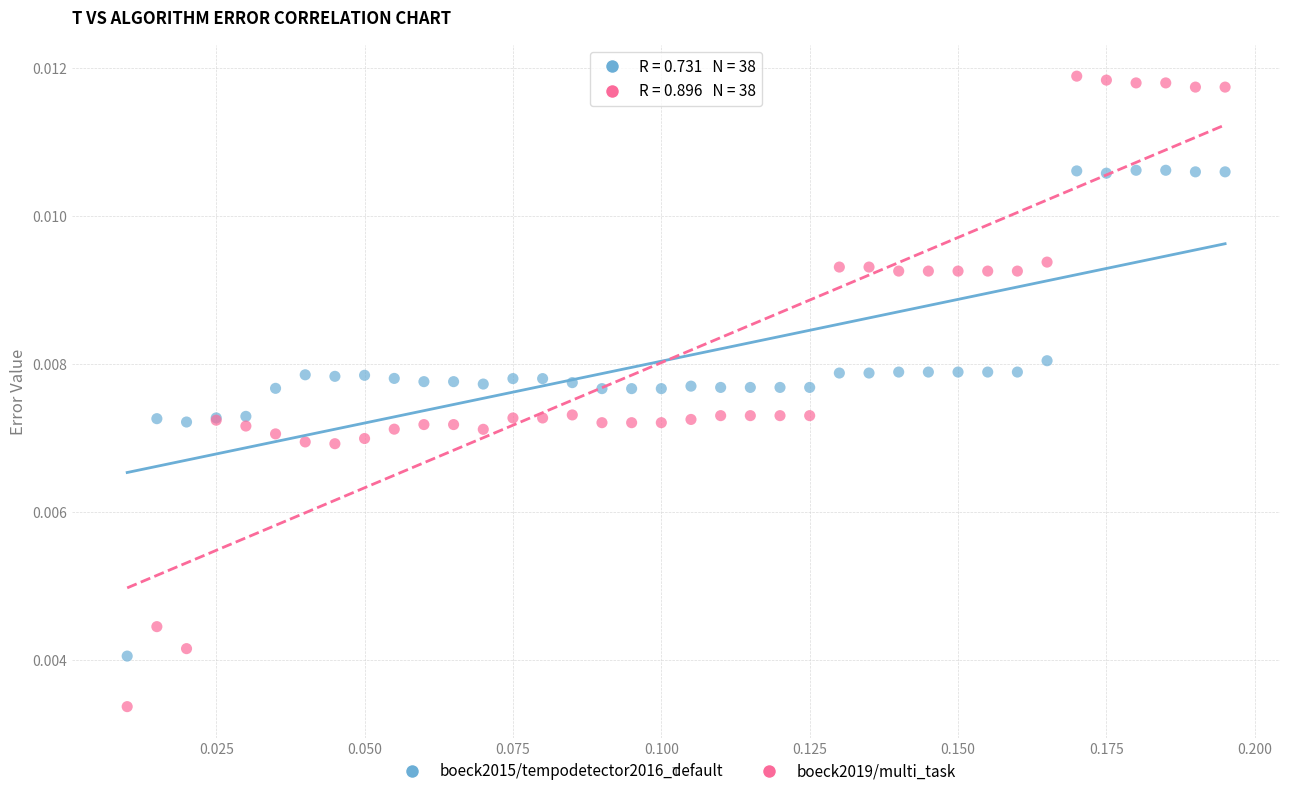

Which series contains the lowest Y value?

boeck2019/multi_task